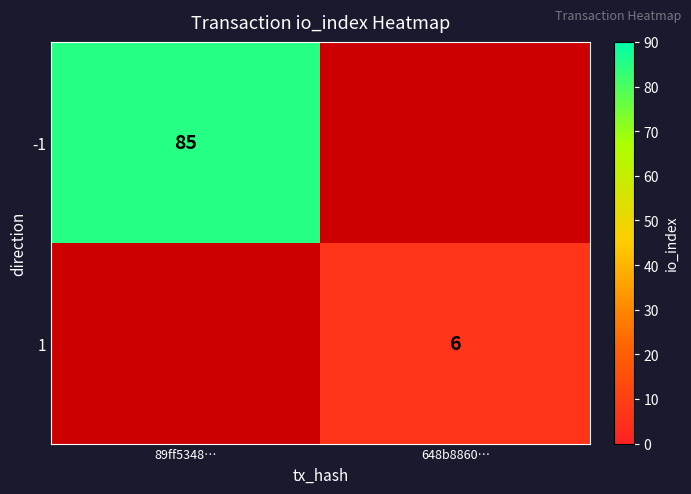

True or false: 1 has a value of 6 at 648b8860….

True